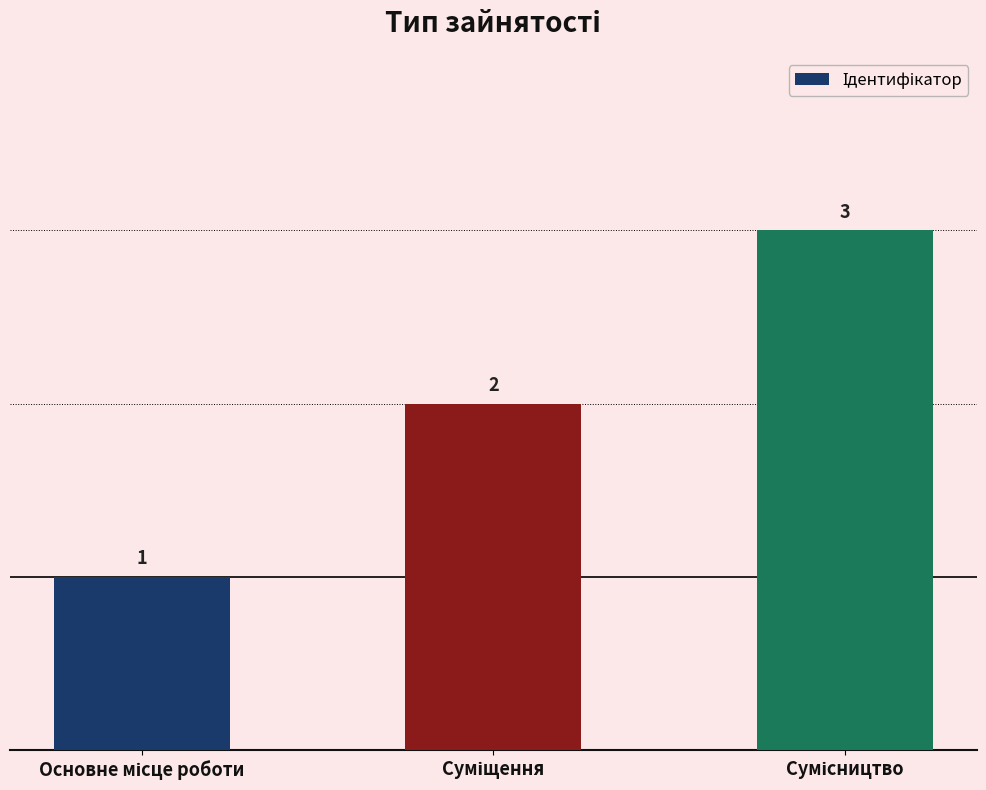

What is the greatest value displayed?

3